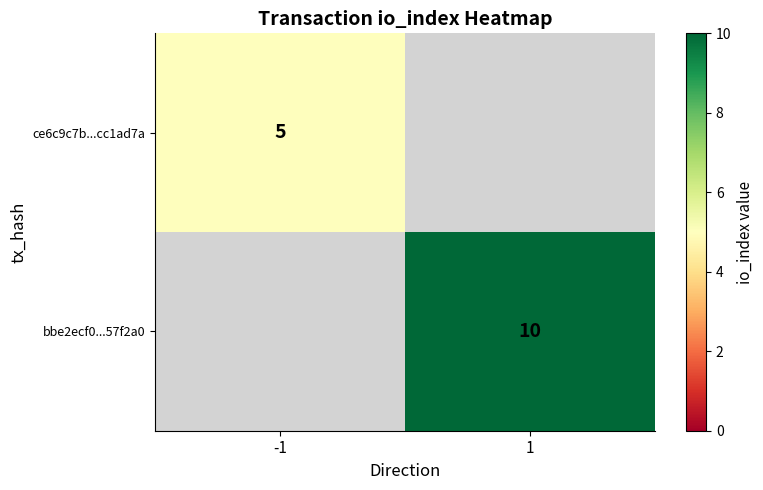

Which category has the lowest value across all series?

-1